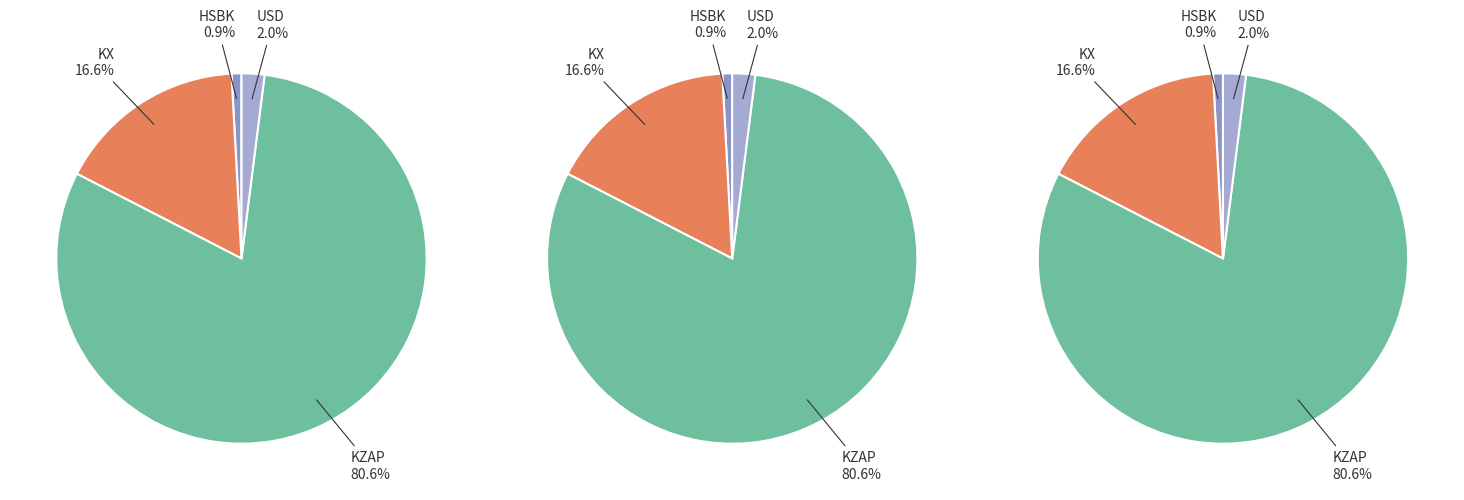

To the nearest percent, what portion does 4 represent?

17%